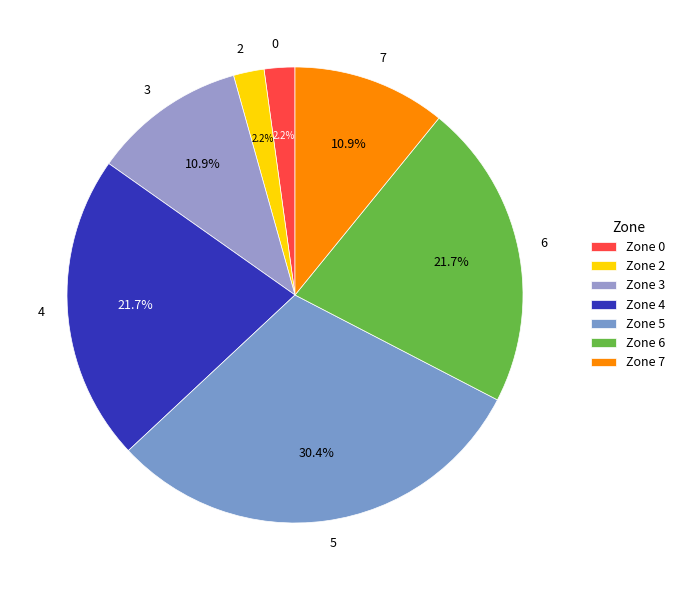

To the nearest percent, what is the combined percentage of 7 and 3?

22%